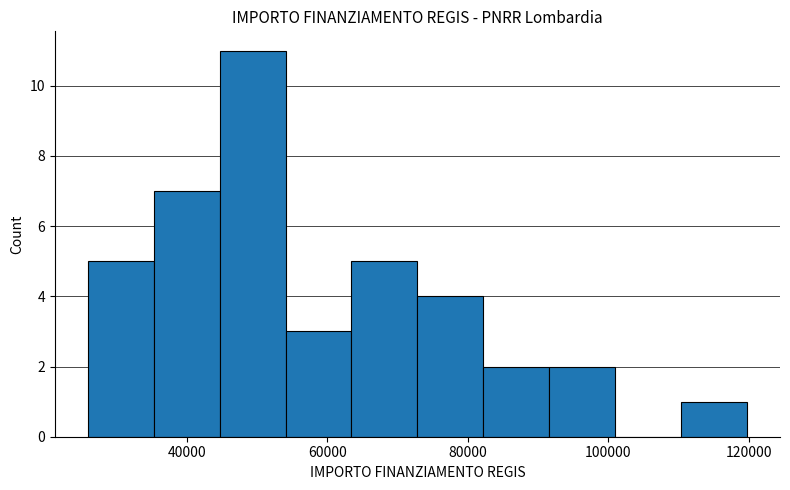

Reading left to right, transcribe this chart: for each bar, give the range it covers on the x-axis and its height. Neither the bar edges nor the heights are printed on the chart, so give them approximately, as read against the axes.

26000 to 36000: 5
36000 to 44000: 7
44000 to 54000: 11
54000 to 64000: 3
64000 to 72000: 5
72000 to 82000: 4
82000 to 92000: 2
92000 to 100000: 2
100000 to 110000: 0
110000 to 120000: 1